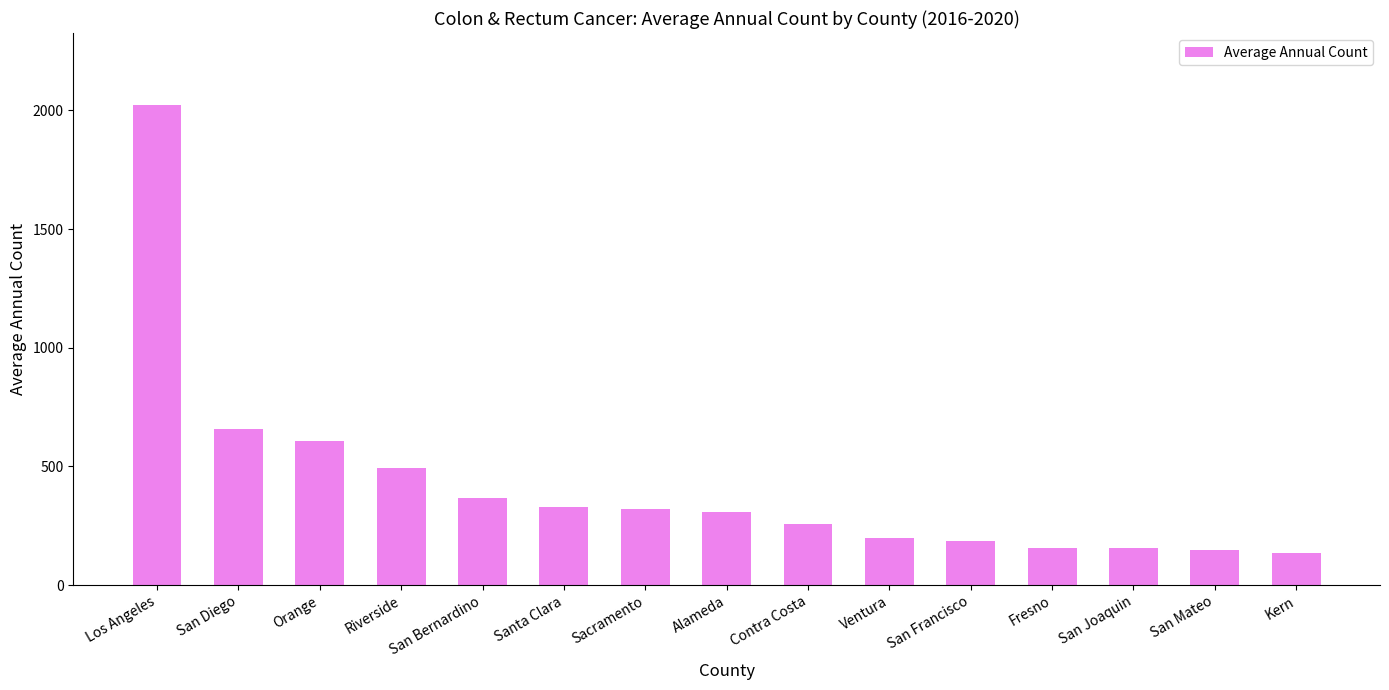

What is the difference between the values at Contra Costa and Riverside?

235